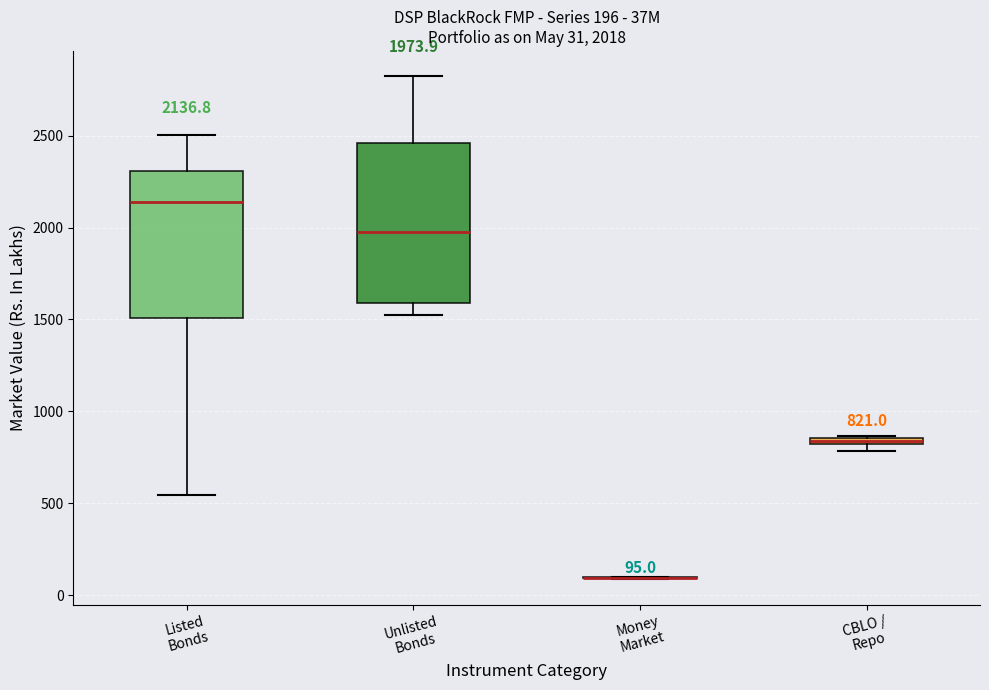

Which box is the tallest, from its lower edge to its upper edge?

Unlisted Bonds